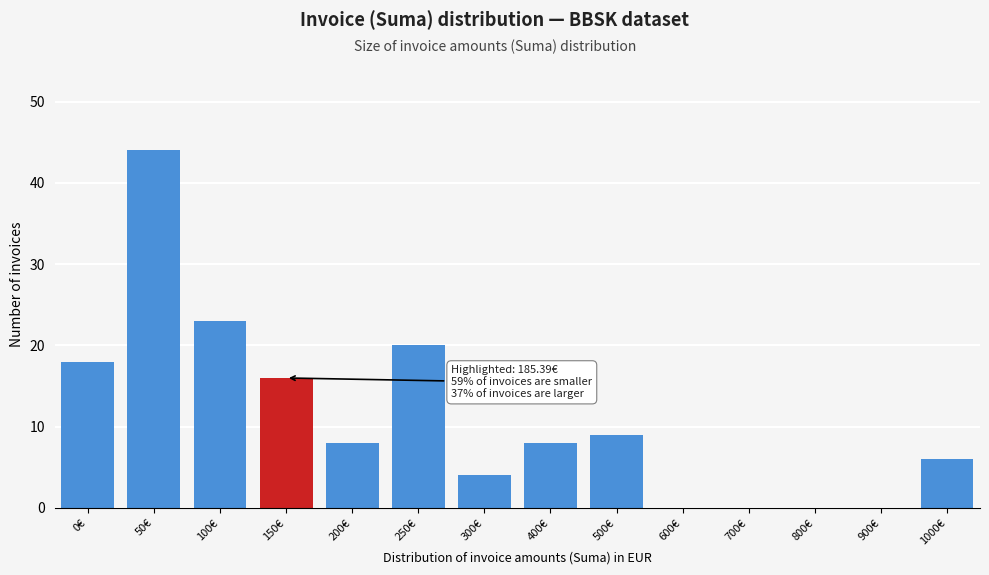

Reading right to left, extract all data points from this chart.

1000€=6	900€=0	800€=0	700€=0	600€=0	500€=9	400€=8	300€=4	250€=20	200€=8	150€=16	100€=23	50€=44	0€=18